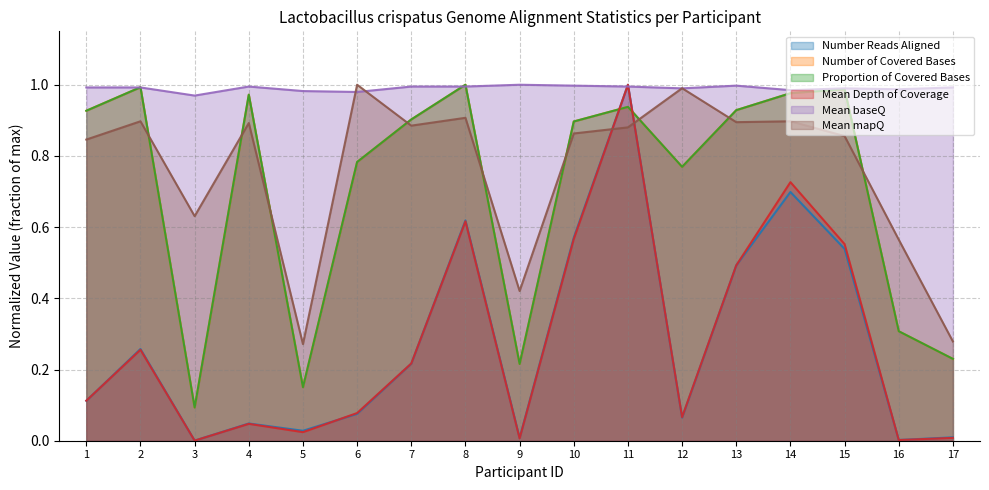

Reading left to right, transcribe all the data shown in this chart.

Number Reads Aligned: 0.1	0.3	0.0	0.0	0.0	0.1	0.2	0.6	0.0	0.6	1.0	0.1	0.5	0.7	0.5	0.0	0.0
Number of Covered Bases: 0.9	1.0	0.1	1.0	0.2	0.8	0.9	1.0	0.2	0.9	0.9	0.8	0.9	1.0	1.0	0.3	0.2
Proportion of Covered Bases: 0.9	1.0	0.1	1.0	0.2	0.8	0.9	1.0	0.2	0.9	0.9	0.8	0.9	1.0	1.0	0.3	0.2
Mean Depth of Coverage: 0.1	0.3	0.0	0.0	0.0	0.1	0.2	0.6	0.0	0.6	1.0	0.1	0.5	0.7	0.6	0.0	0.0
Mean baseQ: 1.0	1.0	1.0	1.0	1.0	1.0	1.0	1.0	1.0	1.0	1.0	1.0	1.0	1.0	1.0	1.0	1.0
Mean mapQ: 0.8	0.9	0.6	0.9	0.3	1.0	0.9	0.9	0.4	0.9	0.9	1.0	0.9	0.9	0.9	0.6	0.3